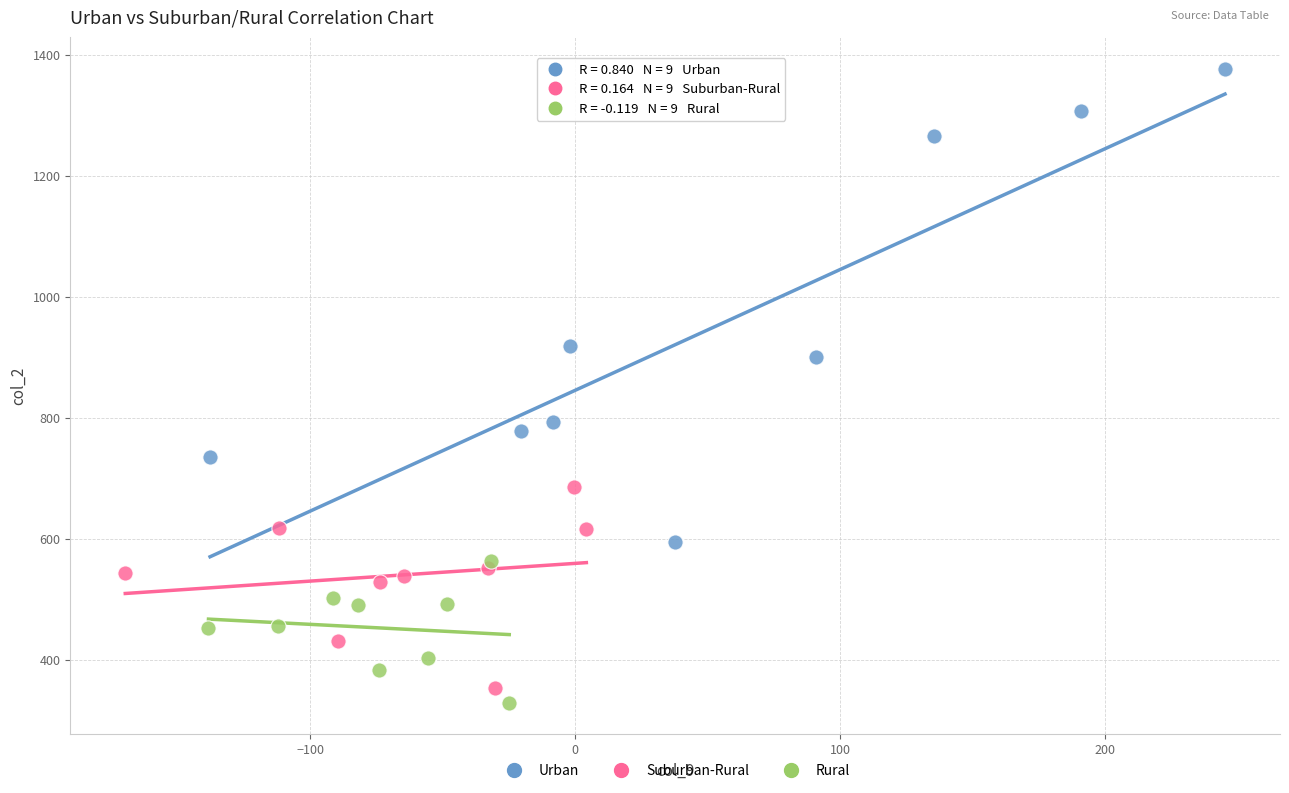

Which series has the widest spread of Y values?

Urban